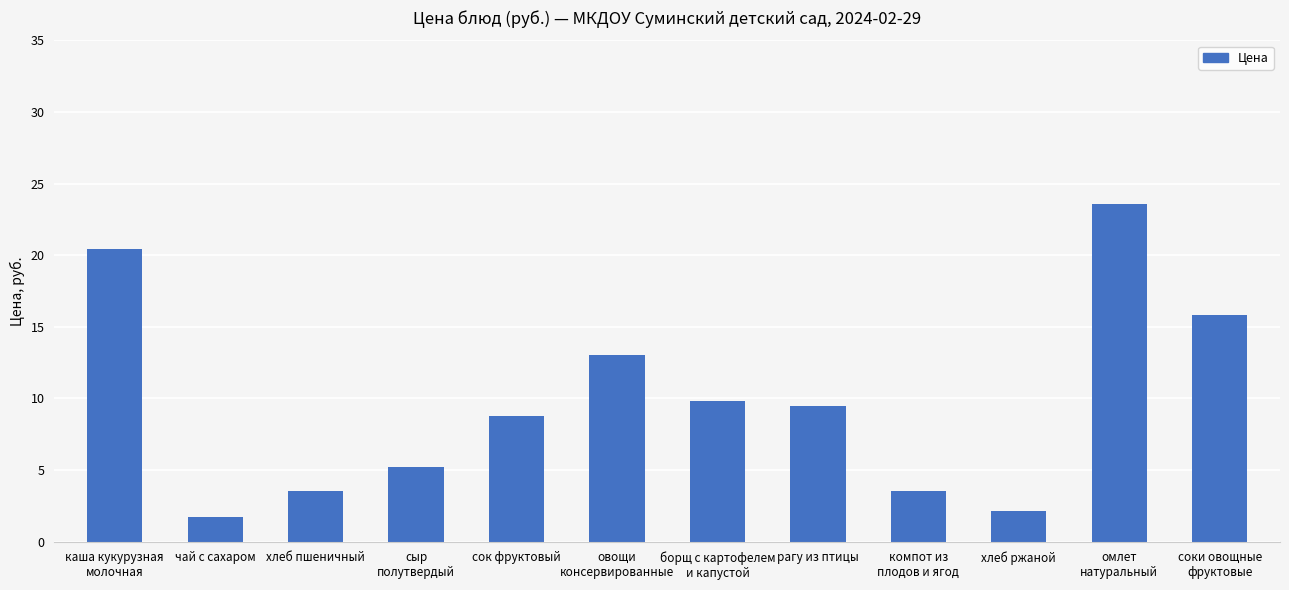

Are the bars horizontal?

No